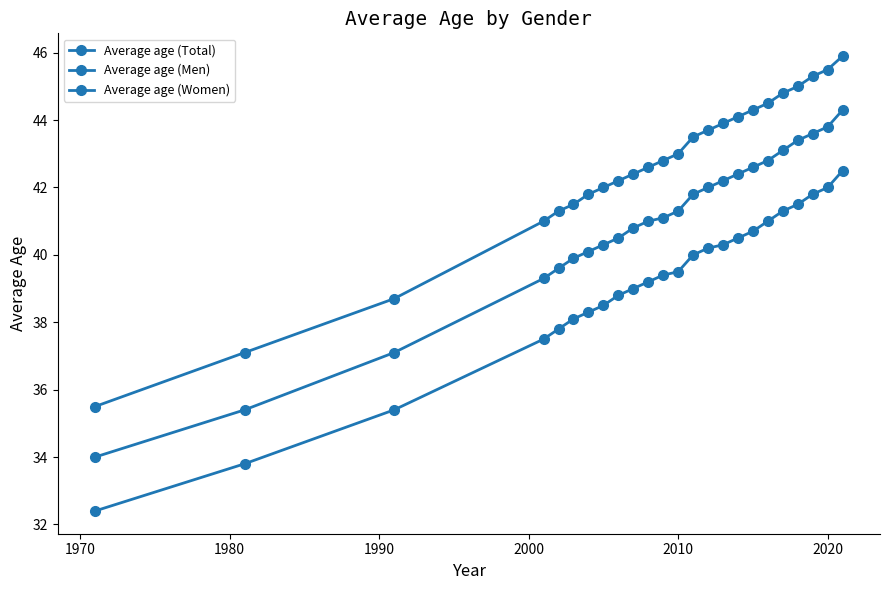

True or false: Average age (Men) and Average age (Women) cross at least once.

False